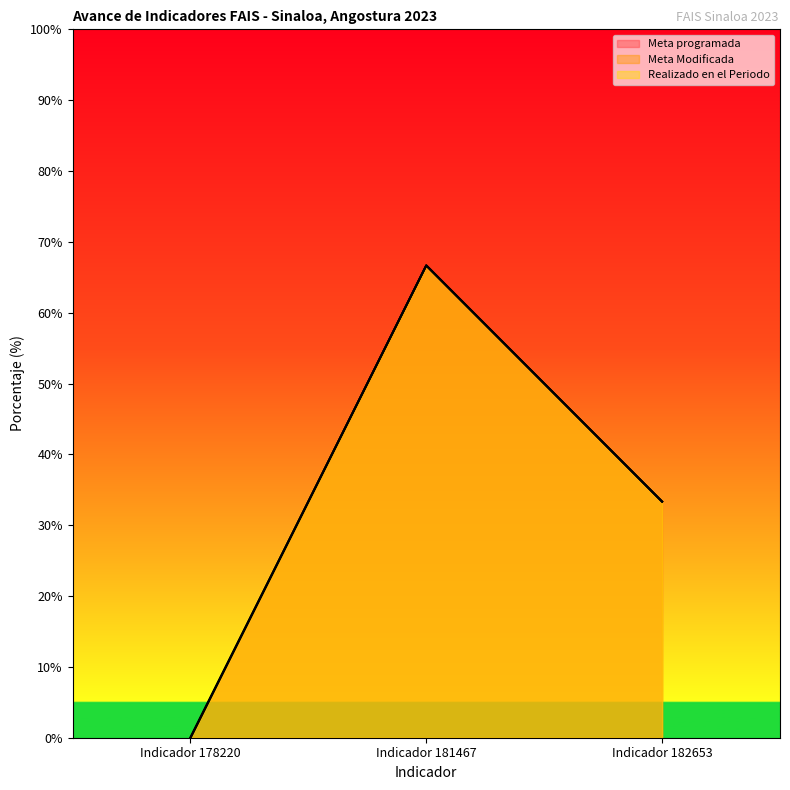

How many data points in Realizado en el Periodo are above 33?

2